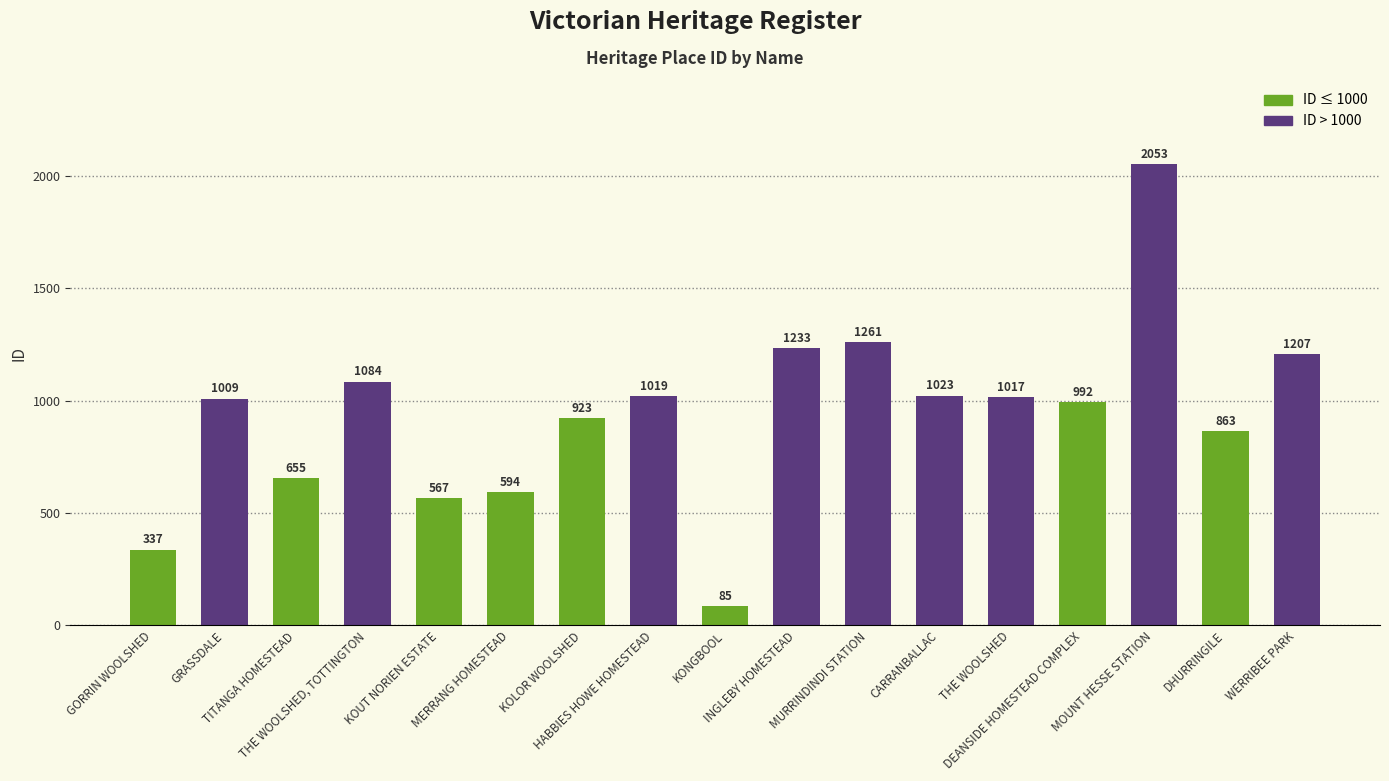

The chart shows a value of 863 at DHURRINGILE. True or false?

True